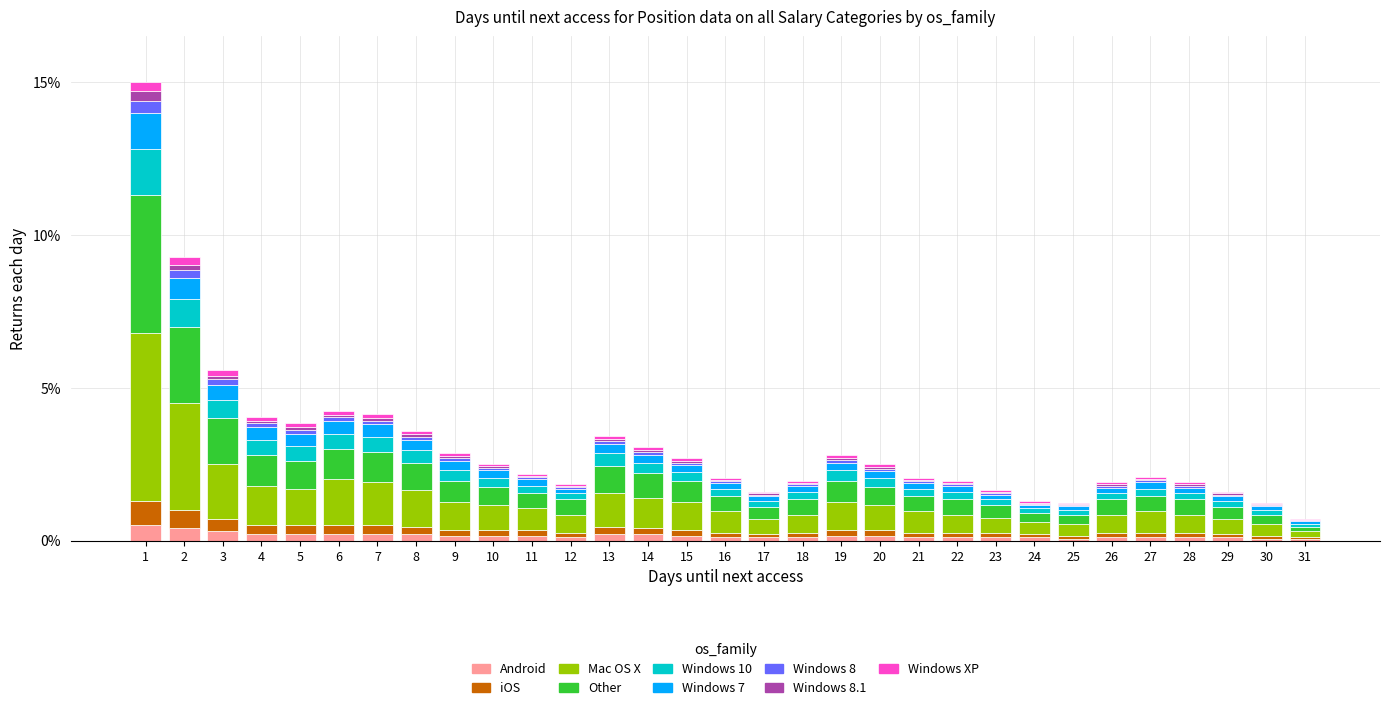

What is the maximum value for Android?

0.5